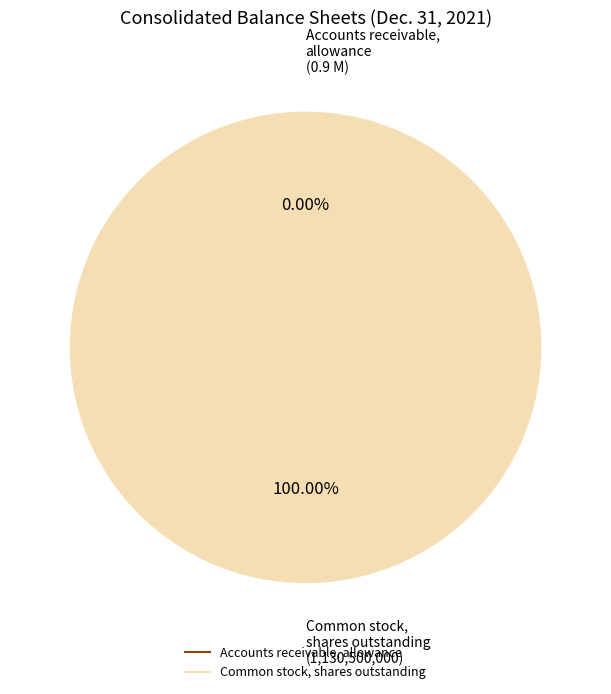

How many segments does this pie chart have?

2